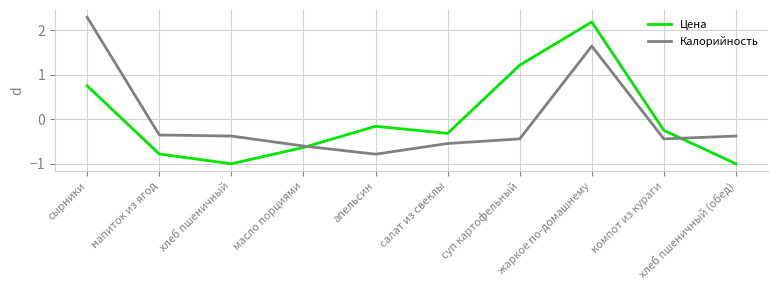

Which series has the largest range (max minus min)?

Цена